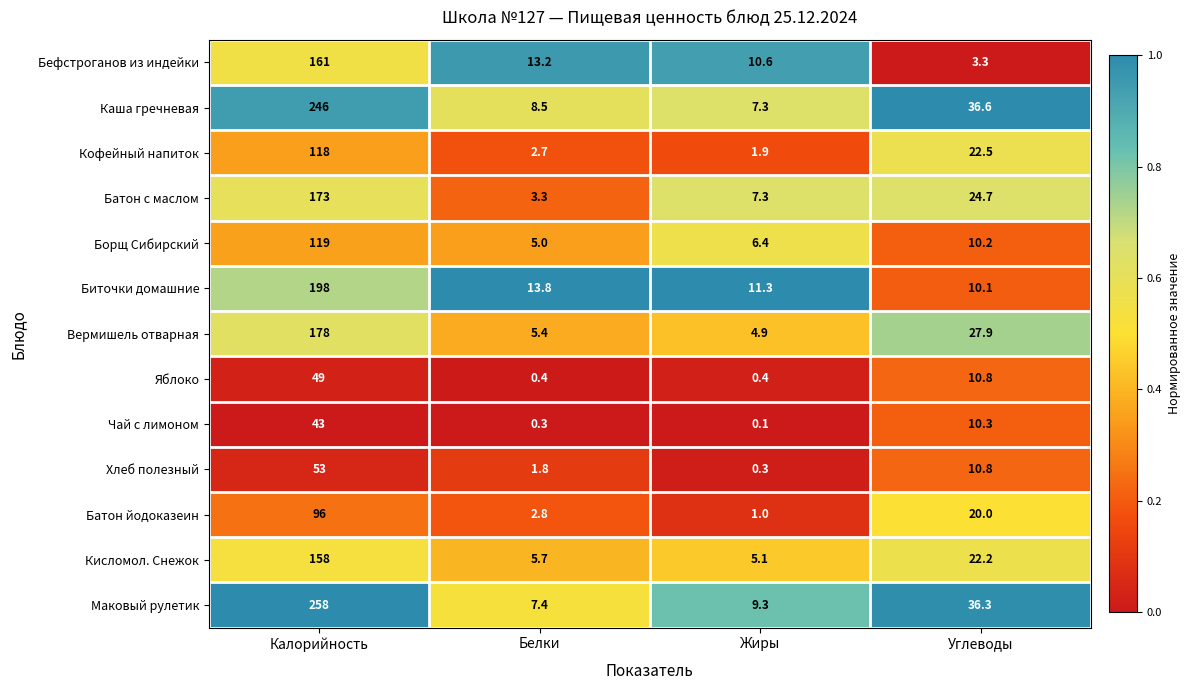

Which series changed the most between Калорийность and Углеводы?

Маковый рулетик